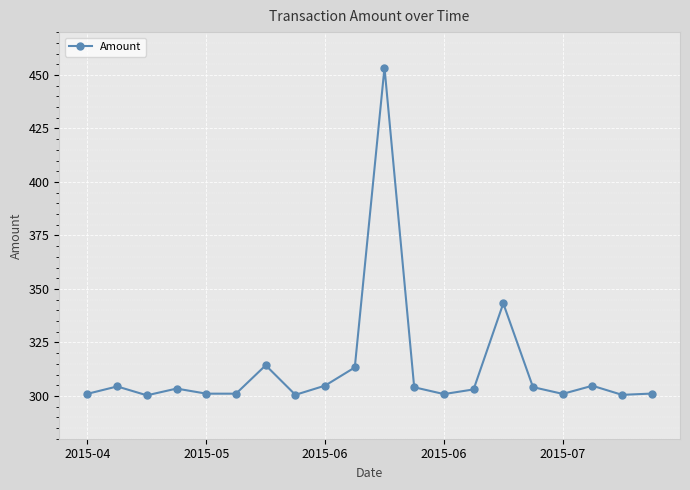

What is the value of the 18th point from the left?

304.8